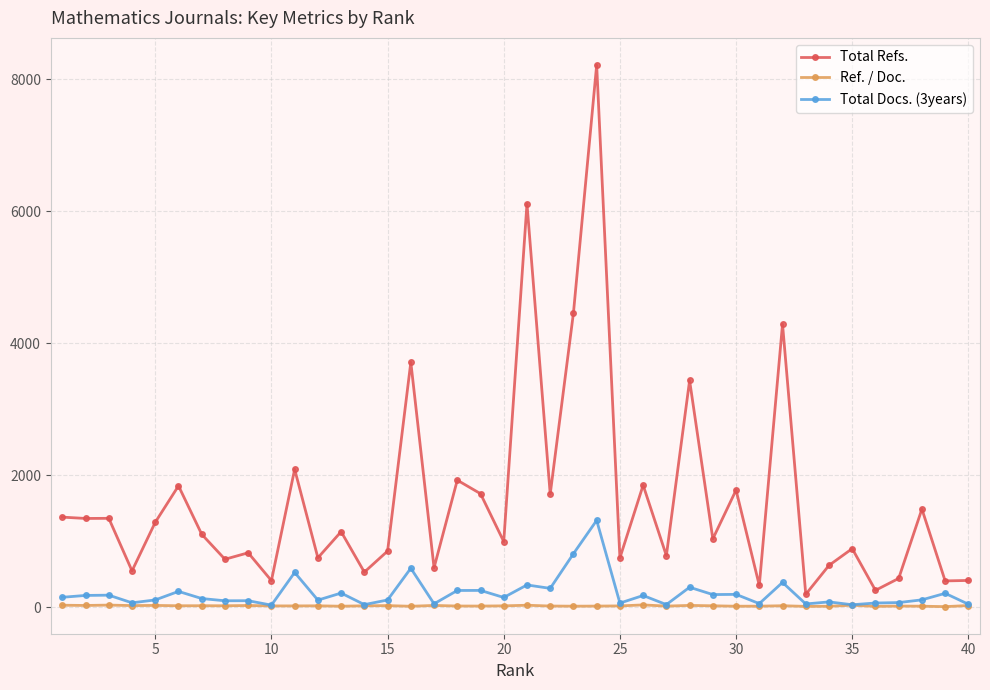

Count the number of categories in the chart.

40